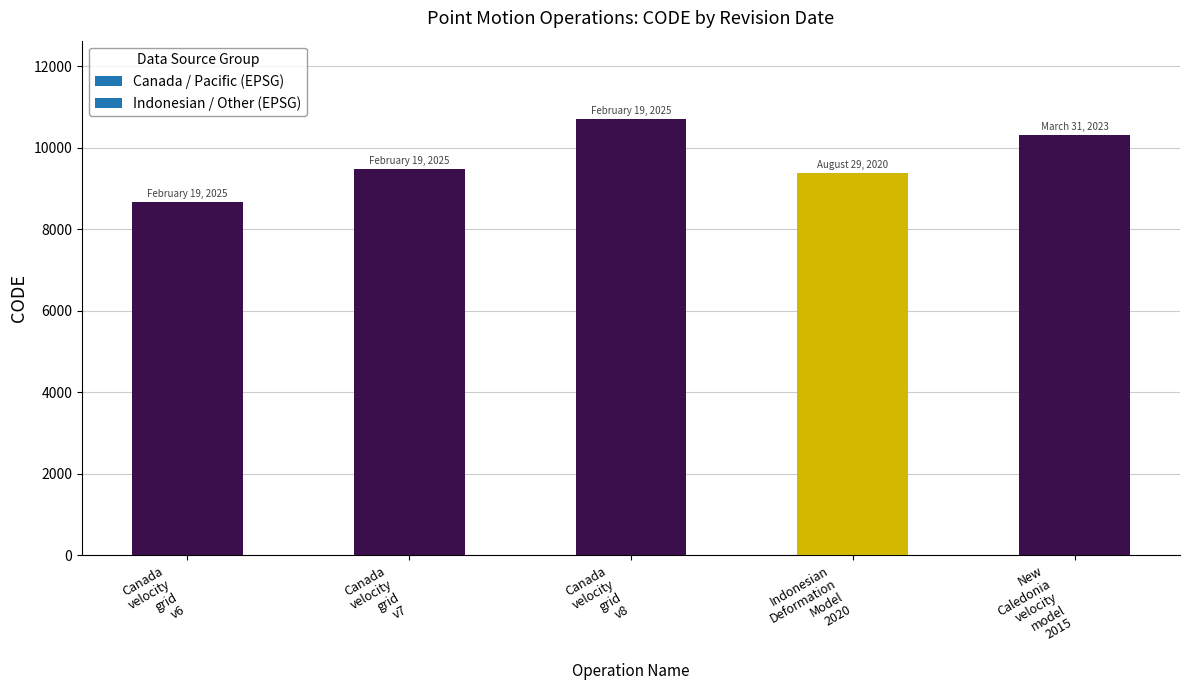

Rank the categories by value from highest to lowest.

Canada
velocity
grid
v8, New
Caledonia
velocity
model
2015, Canada
velocity
grid
v7, Indonesian
Deformation
Model
2020, Canada
velocity
grid
v6